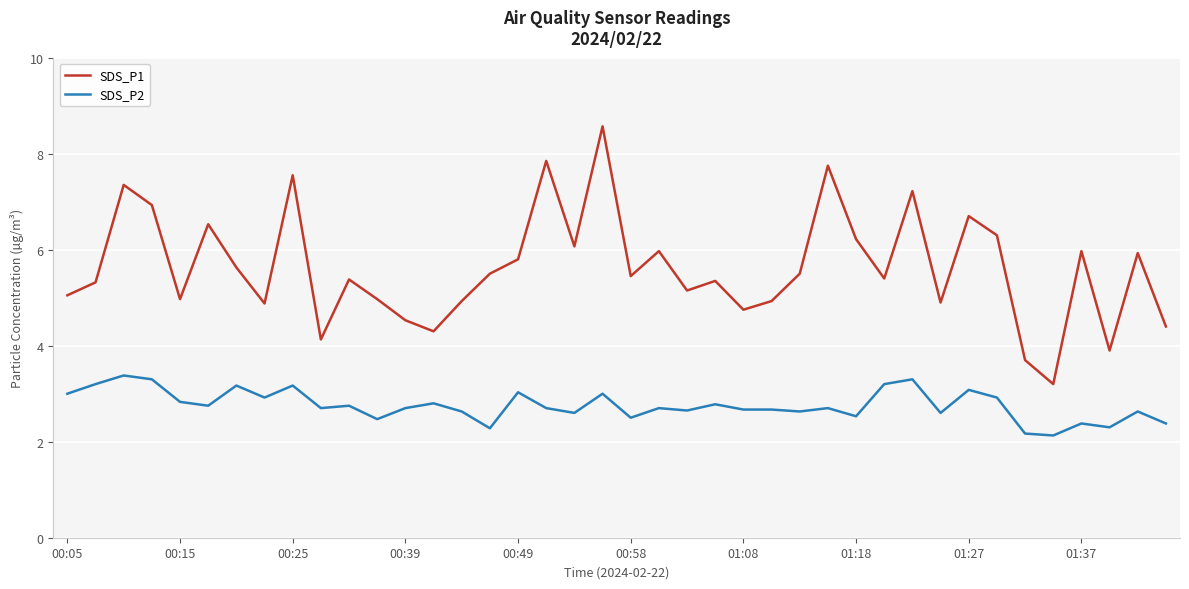

True or false: SDS_P1 and SDS_P2 intersect in this chart.

False